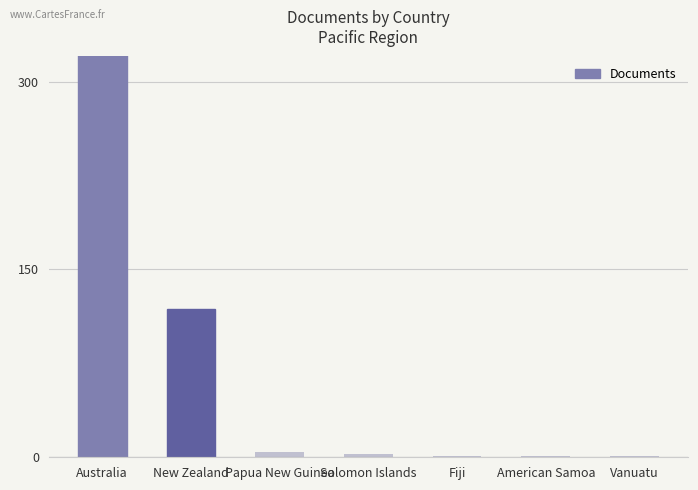

What is the smallest value displayed?

1